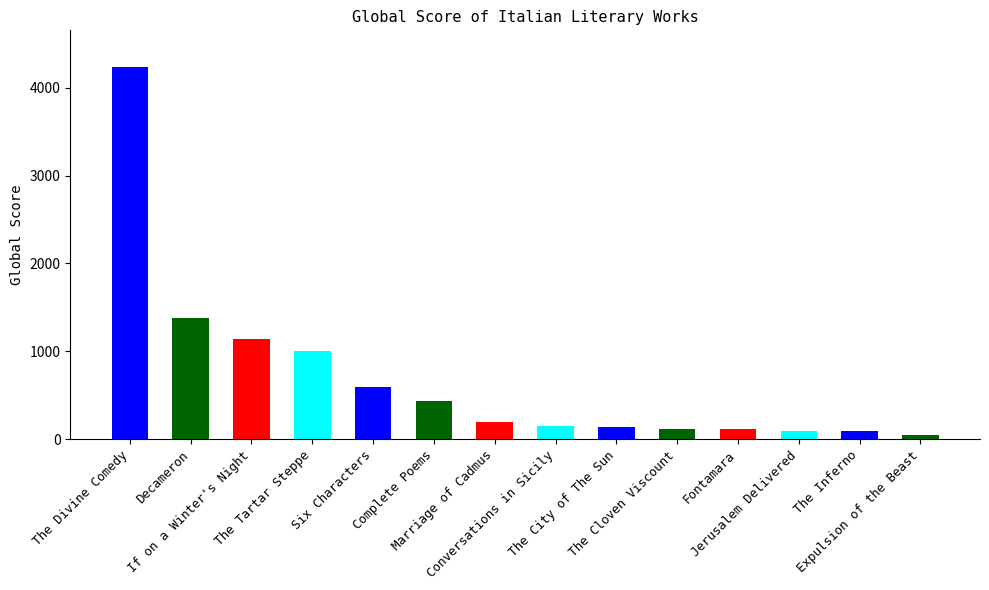

Does the chart contain any negative values?

No